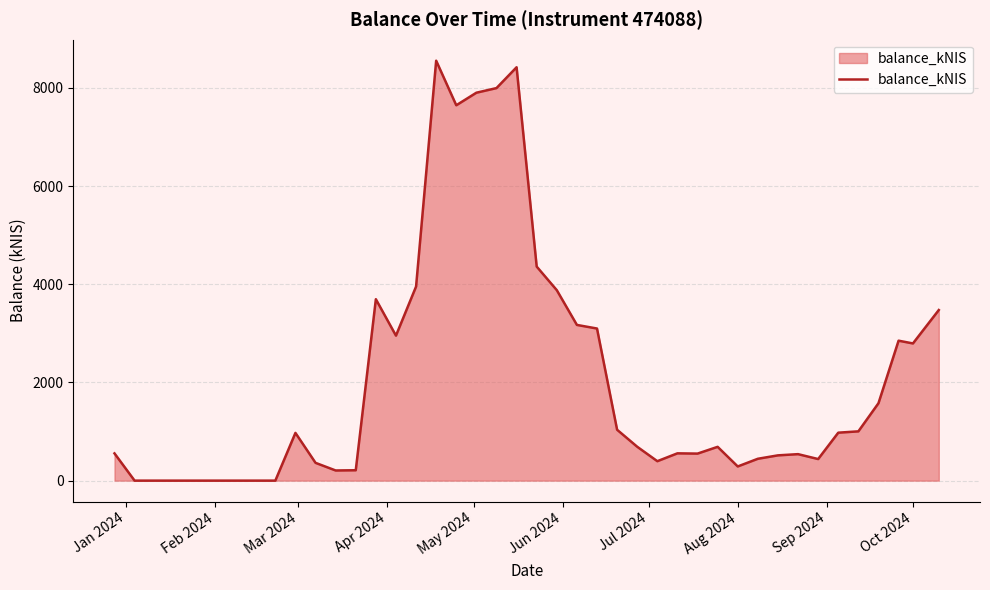

True or false: there are more than 1 points higher than both neighbors.

True